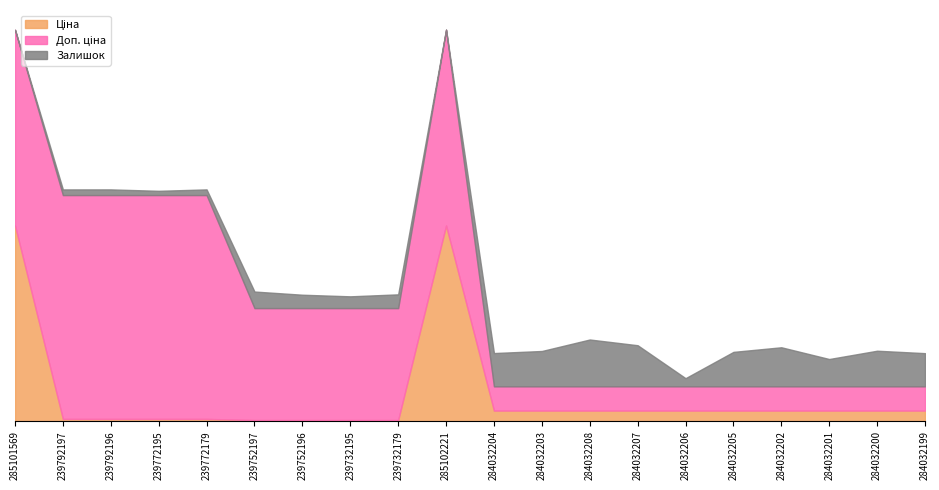

In Залишок, how many points are higher than both neighbors (excluding endpoints)?

6